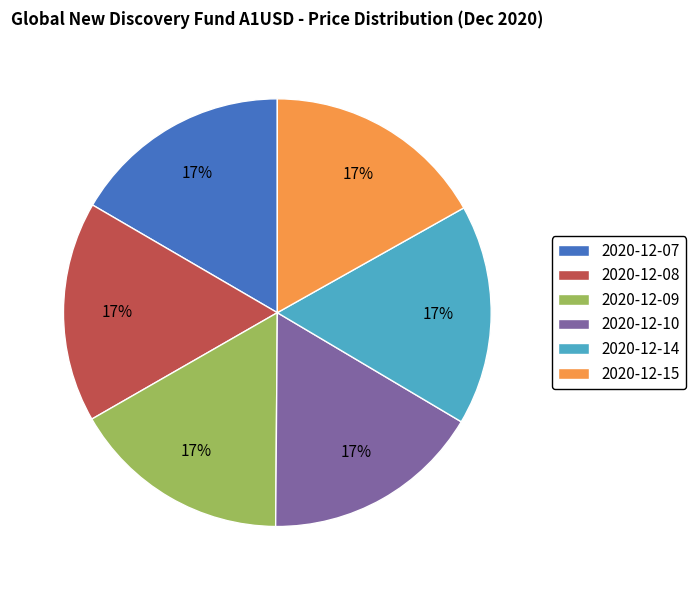

Does 2020-12-15 represent more than half of the total?

No